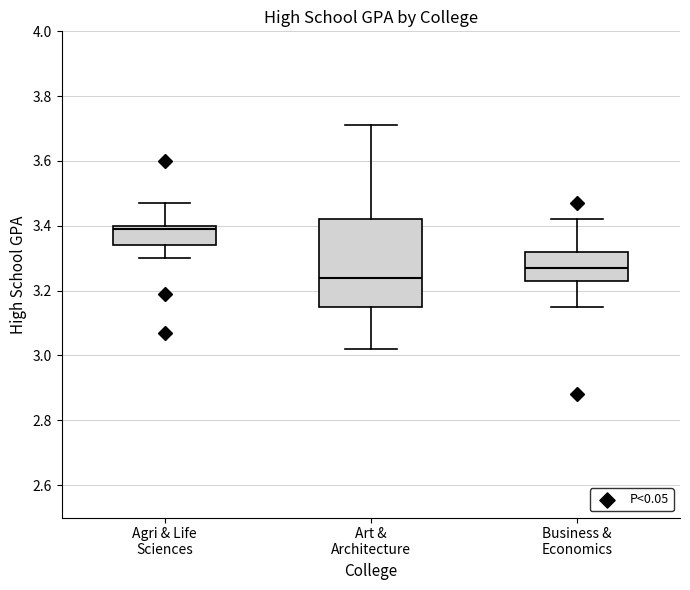

Which box is the tallest, from its lower edge to its upper edge?

Art & Architecture